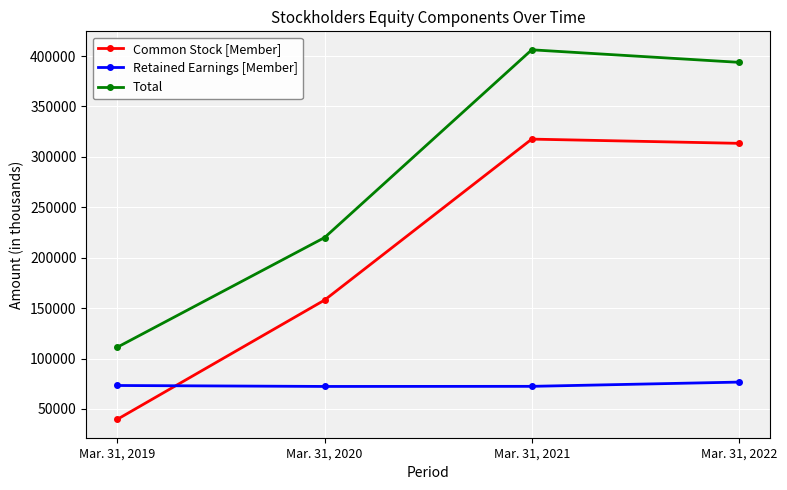

What is the minimum value for Total?

111311